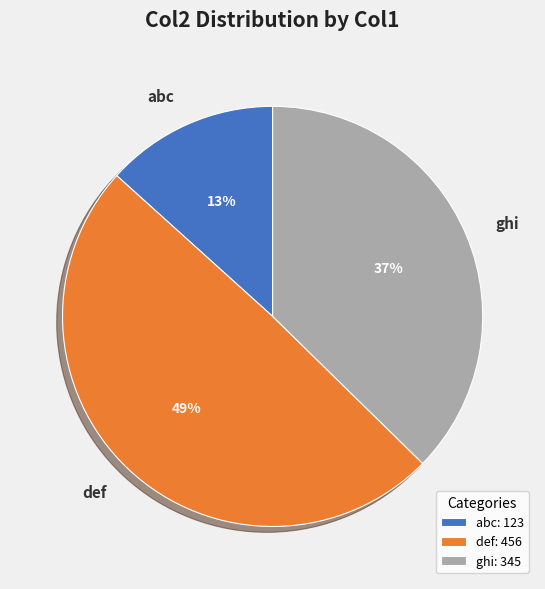

Does ghi account for over 50% of the chart?

No